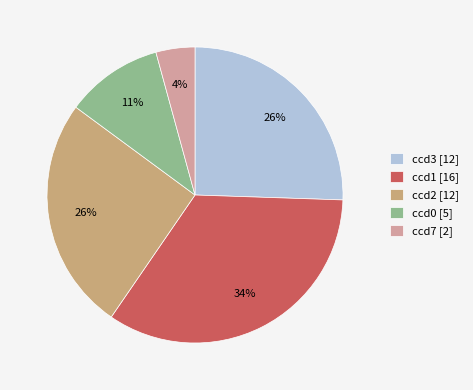

To the nearest percent, what is the average slice percentage?

20%